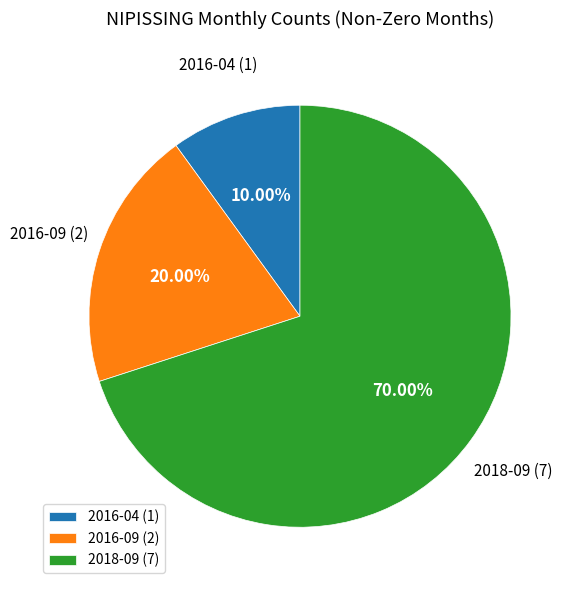

Count the number of slices in the pie.

3